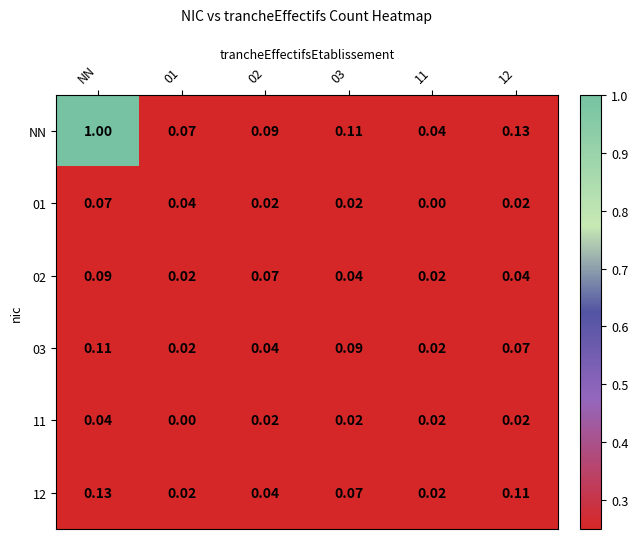

Is the value of 01 at 03 greater than the value of 12 at 03?

No